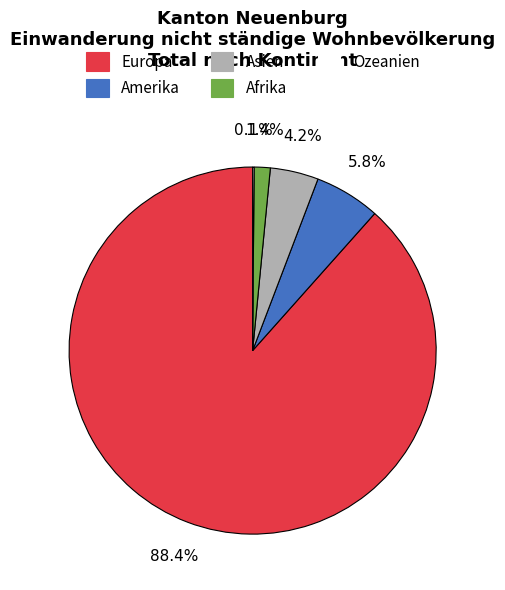

Between Afrika and Europa, which is larger?

Europa